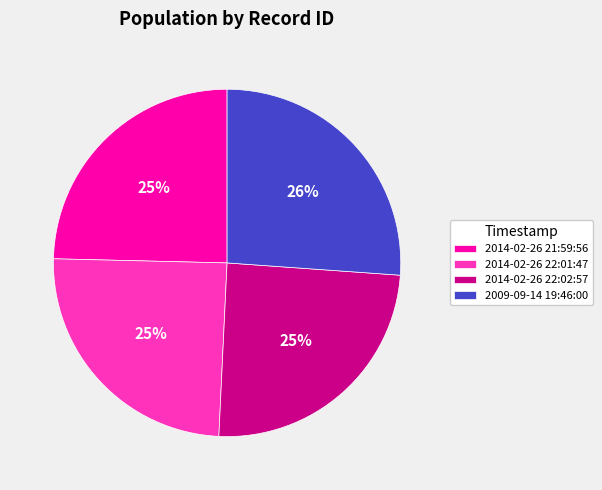

What is the ratio of the value at 2014-02-26 22:01:47 to the value at 2014-02-26 22:02:57?

1.0